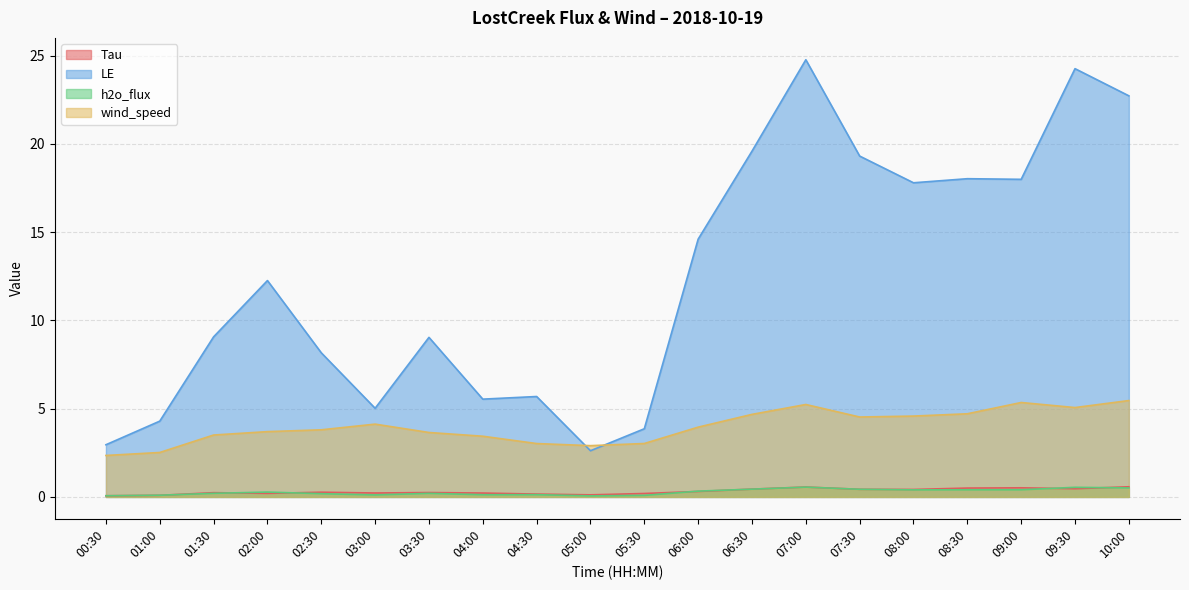

What is the sum of the LE values at 02:30 and 05:30?

12.0